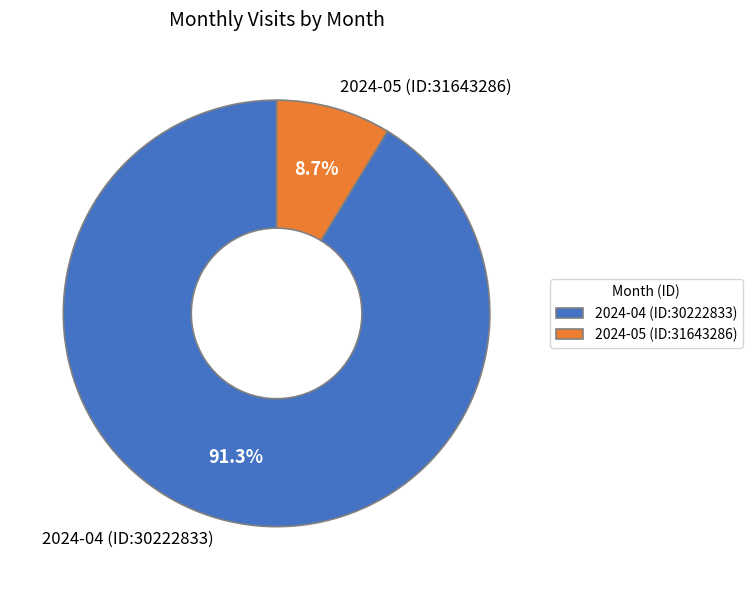

True or false: 2024-05 (ID:31643286) accounts for 16% of the total.

False